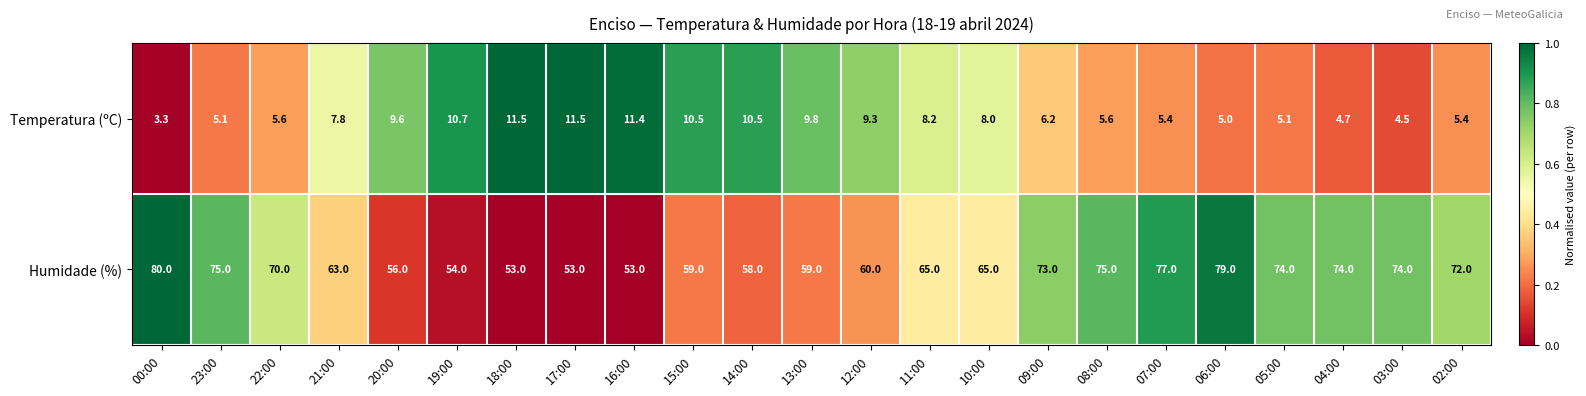

What is the average value of the Temperatura (ºC) series?

7.6